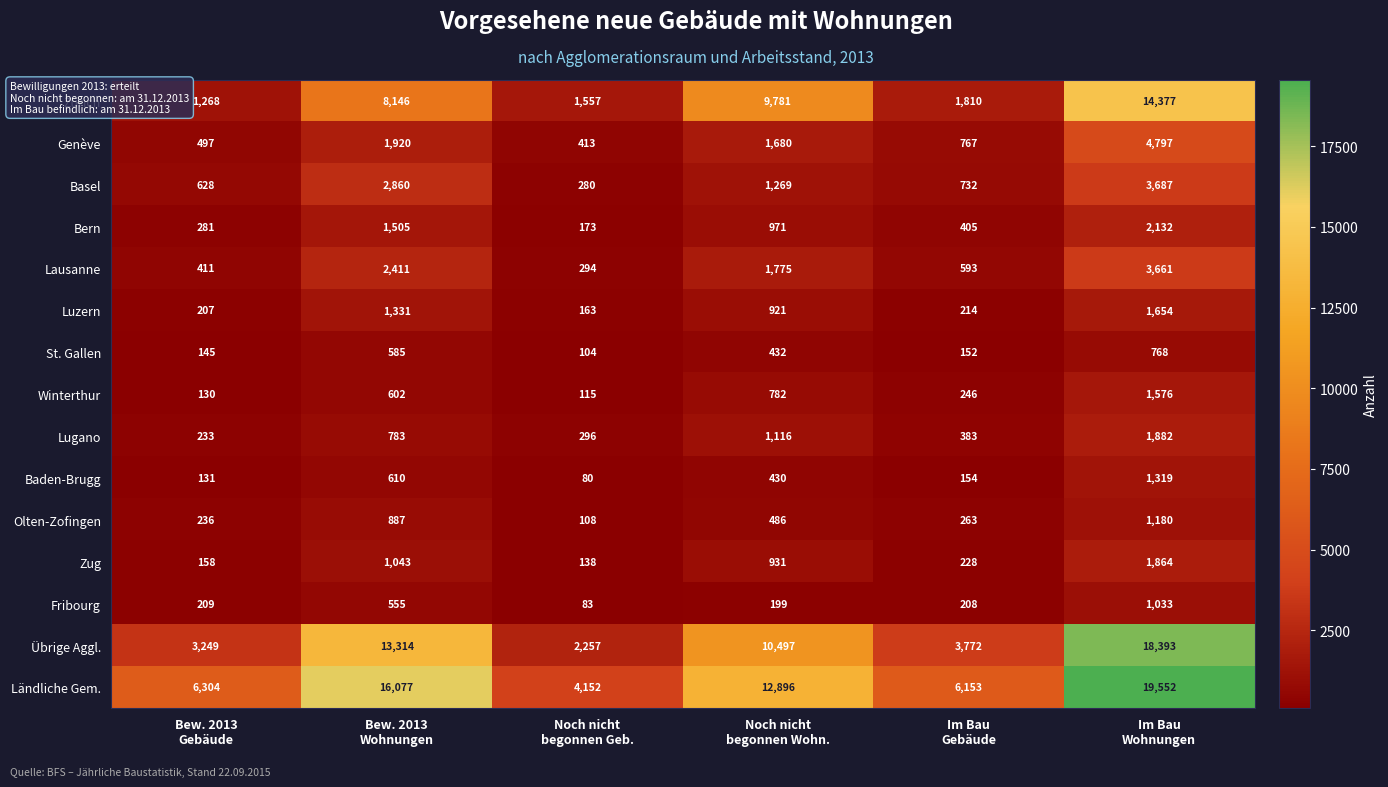

List the series in order of their peak value, highest first.

Ländliche Gem., Übrige Aggl., Zürich, Genève, Basel, Lausanne, Bern, Lugano, Zug, Luzern, Winterthur, Baden-Brugg, Olten-Zofingen, Fribourg, St. Gallen